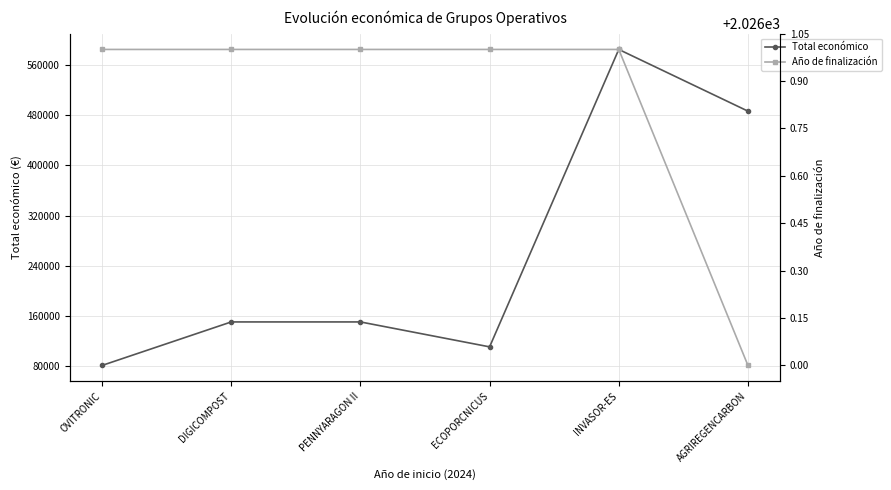

Where is the first local minimum for Total económico?

ECOPORCNICUS